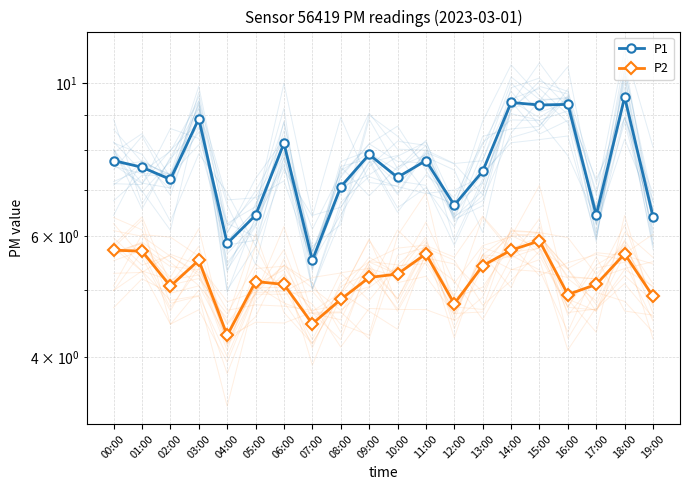

What position from the right is 03:00?

17